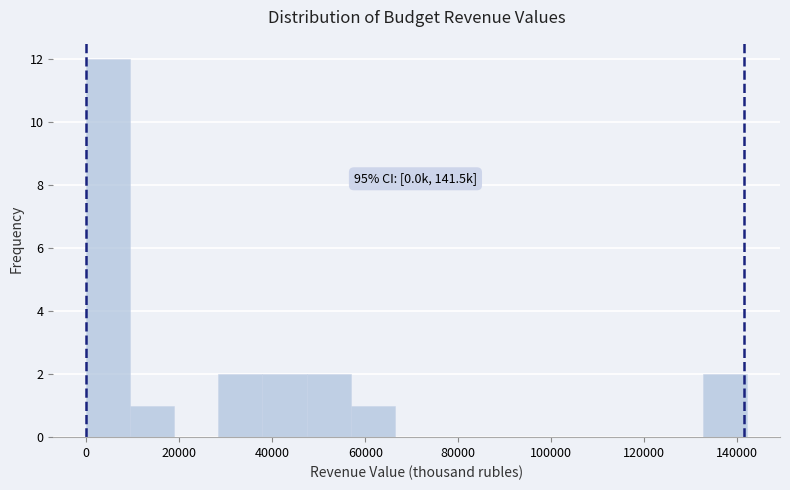

Which range on the x-axis has the tallest bar?

0 to 10000